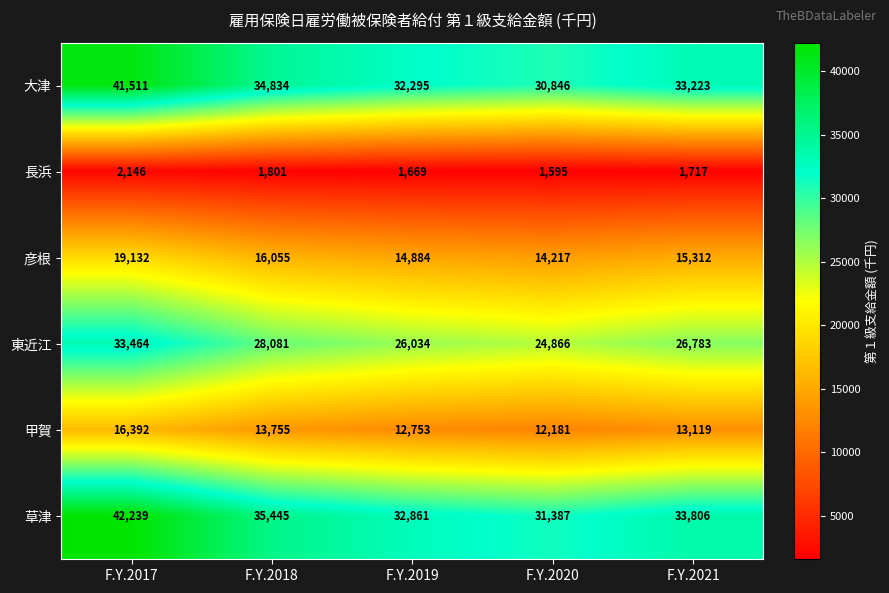

Reading right to left, list all the values displayed in this chart.

大津: 33223	30846	32295	34834	41511
長浜: 1717	1595	1669	1801	2146
彦根: 15312	14217	14884	16055	19132
東近江: 26783	24866	26034	28081	33464
甲賀: 13119	12181	12753	13755	16392
草津: 33806	31387	32861	35445	42239